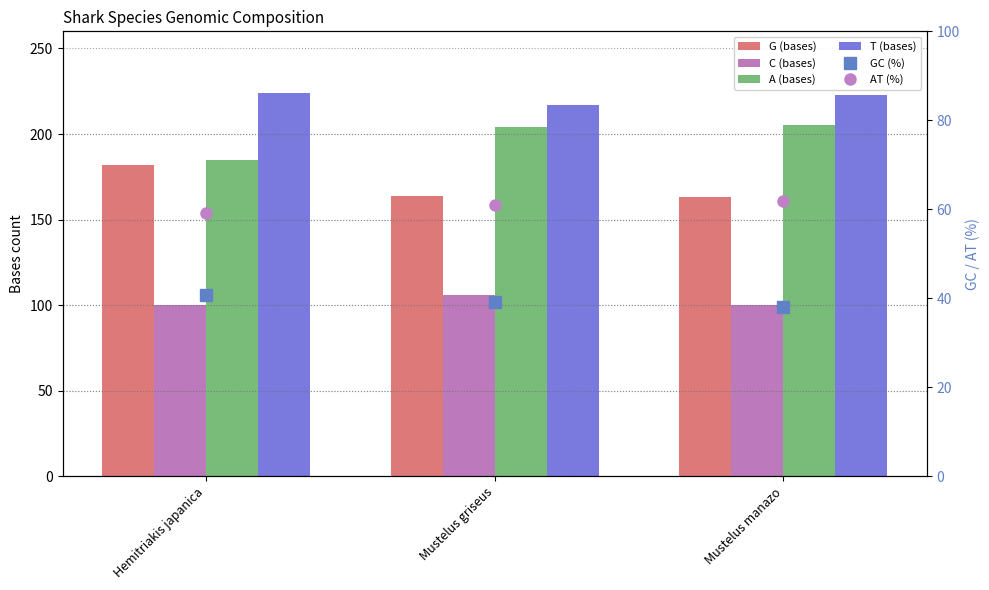

True or false: T (bases) has a value of 224.0 at Hemitriakis japanica.

True